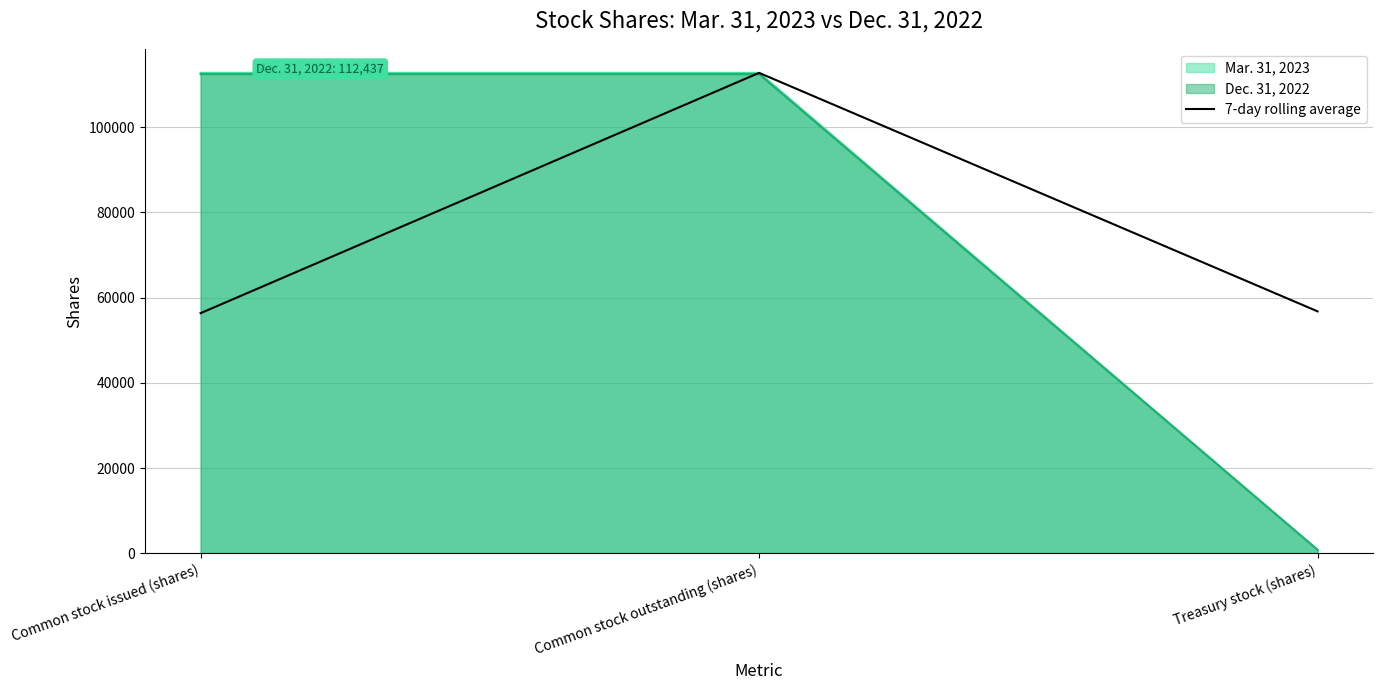

Is it true that the value at Common stock issued (shares) is 56362?

True